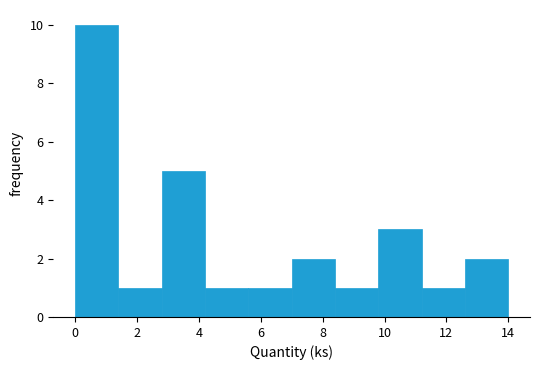

What is the height of the bar covering 9.8 to 11.2 on the x-axis? The values are not printed on the chart, so give them approximately, as read against the axis.

3